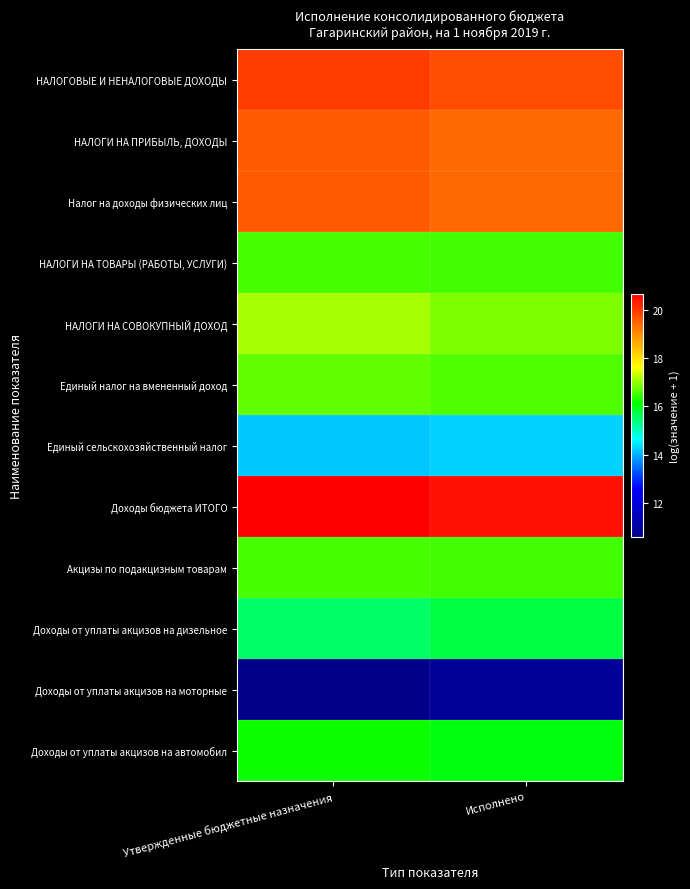

Reading left to right, list all the values displayed in this chart.

НАЛОГОВЫЕ И НЕНАЛОГОВЫЕ ДОХОДЫ: Утвержденные бюджетные назначения=19.9	Исполнено=19.8
НАЛОГИ НА ПРИБЫЛЬ, ДОХОДЫ: Утвержденные бюджетные назначения=19.6	Исполнено=19.4
Налог на доходы физических лиц: Утвержденные бюджетные назначения=19.6	Исполнено=19.4
НАЛОГИ НА ТОВАРЫ (РАБОТЫ, УСЛУГИ): Утвержденные бюджетные назначения=16.6	Исполнено=16.5
НАЛОГИ НА СОВОКУПНЫЙ ДОХОД: Утвержденные бюджетные назначения=17.1	Исполнено=16.9
Единый налог на вмененный доход: Утвержденные бюджетные назначения=16.7	Исполнено=16.6
Единый сельскохозяйственный налог: Утвержденные бюджетные назначения=14.2	Исполнено=14.3
Доходы бюджета ИТОГО: Утвержденные бюджетные назначения=20.7	Исполнено=20.4
Акцизы по подакцизным товарам: Утвержденные бюджетные назначения=16.6	Исполнено=16.5
Доходы от уплаты акцизов на дизельное: Утвержденные бюджетные назначения=15.5	Исполнено=15.7
Доходы от уплаты акцизов на моторные: Утвержденные бюджетные назначения=10.6	Исполнено=10.8
Доходы от уплаты акцизов на автомобил: Утвержденные бюджетные назначения=16.2	Исполнено=16.0